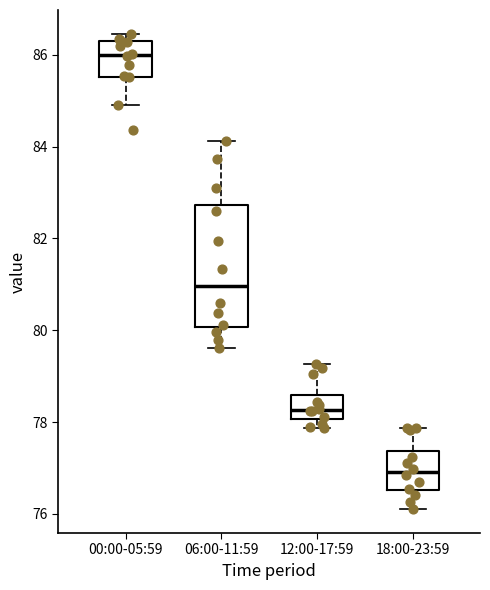

Reading left to right, read every box against the y-axis: the position of its median line, the range the box covers, and the ends of its whiskers. The values are not printed on the chart, so give them approximately, as read against the axis.

00:00-05:59: median 86.0, box 85.6 to 86.2, whiskers 85.0 to 86.4
06:00-11:59: median 81.0, box 80.0 to 82.8, whiskers 79.6 to 84.2
12:00-17:59: median 78.2, box 78.0 to 78.6, whiskers 77.8 to 79.2
18:00-23:59: median 77.0, box 76.6 to 77.4, whiskers 76.2 to 77.8